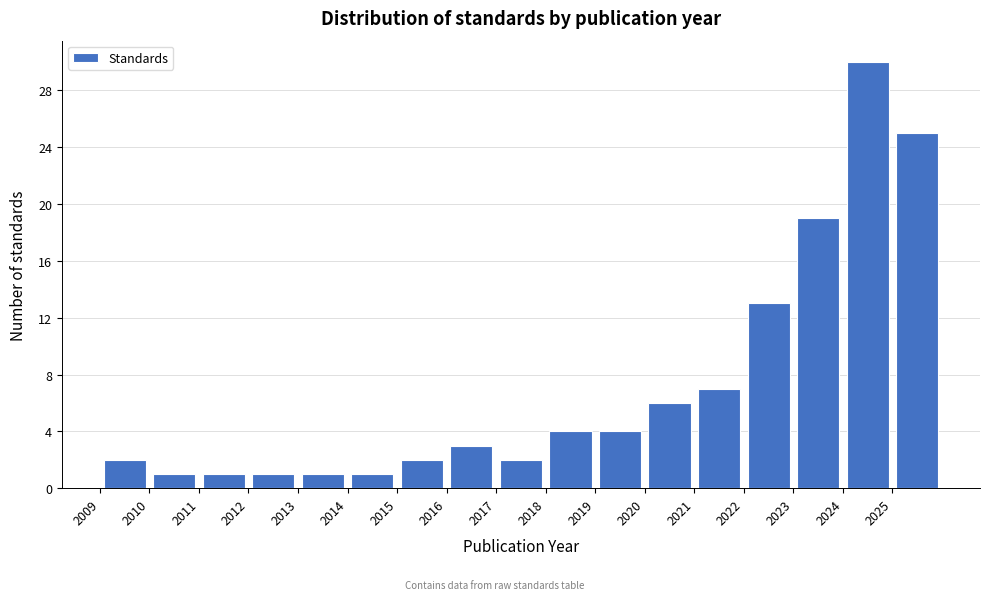

Which range on the x-axis has the tallest bar?

2024 to 2025